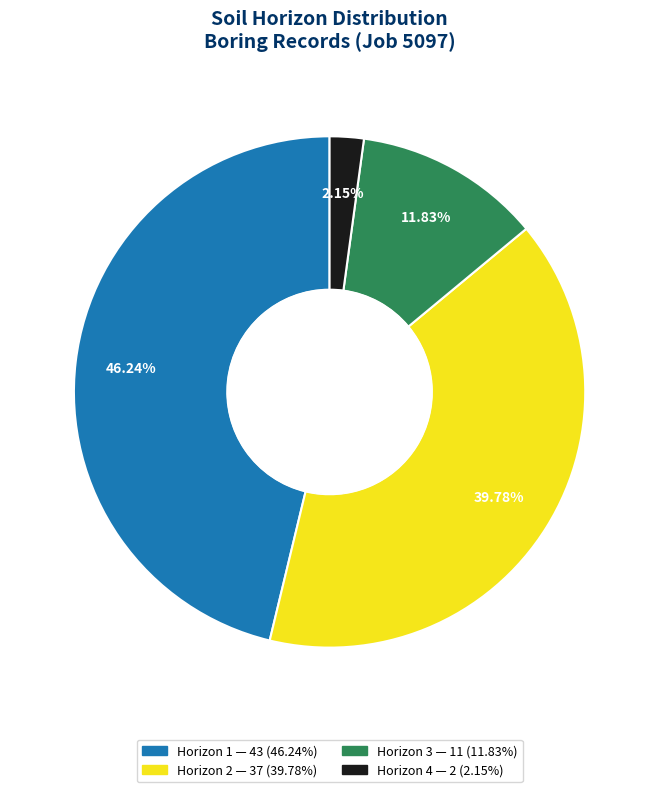

To the nearest percent, what is the difference between the largest and smallest slice percentages?

44%